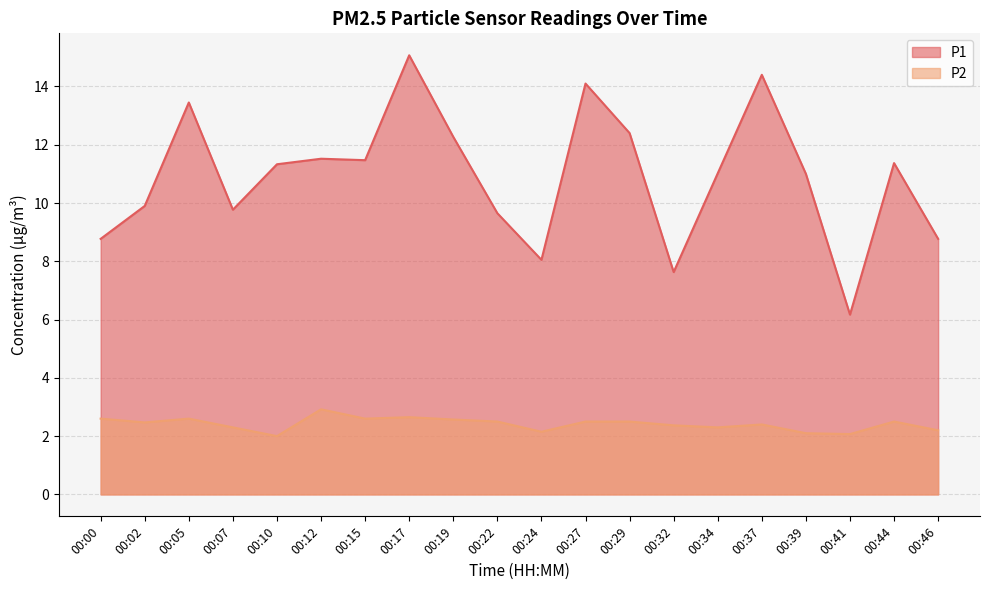

Does the chart display data point markers on the line(s)?

No